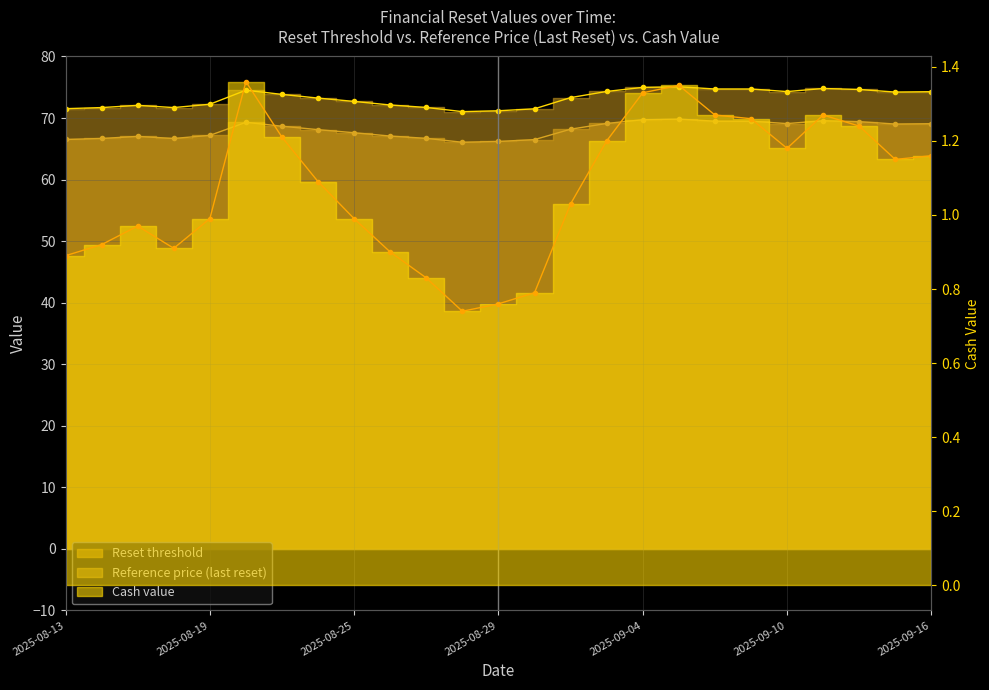

How many data points does each series have?

25